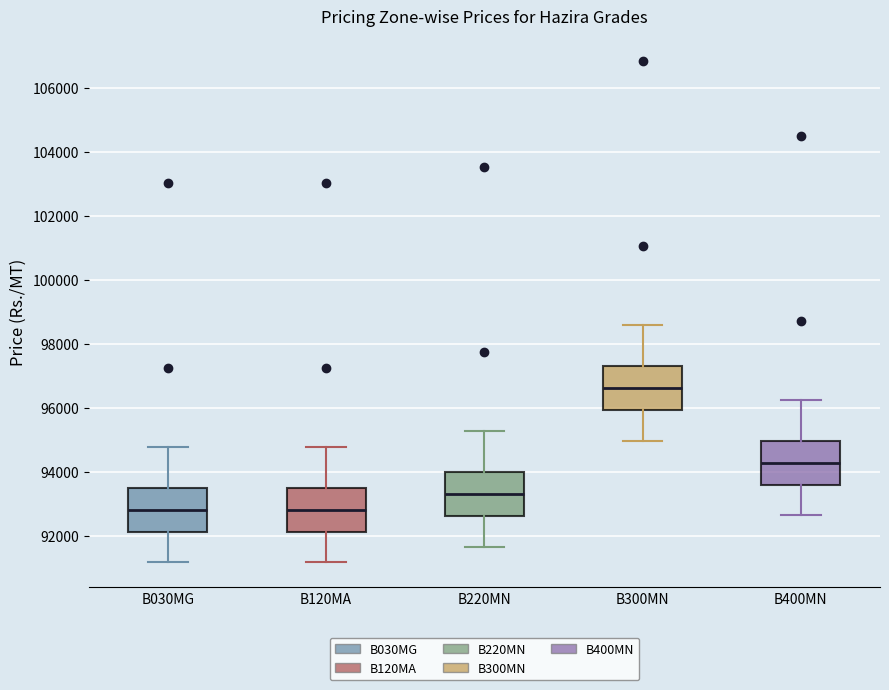

Reading left to right, read every box against the y-axis: the position of its median line, the range the box covers, and the ends of its whiskers. The values are not printed on the chart, so give them approximately, as read against the axis.

B030MG: median 92800, box 92200 to 93400, whiskers 91200 to 94800
B120MA: median 92800, box 92200 to 93400, whiskers 91200 to 94800
B220MN: median 93200, box 92600 to 94000, whiskers 91600 to 95200
B300MN: median 96600, box 96000 to 97200, whiskers 95000 to 98600
B400MN: median 94200, box 93600 to 95000, whiskers 92600 to 96200